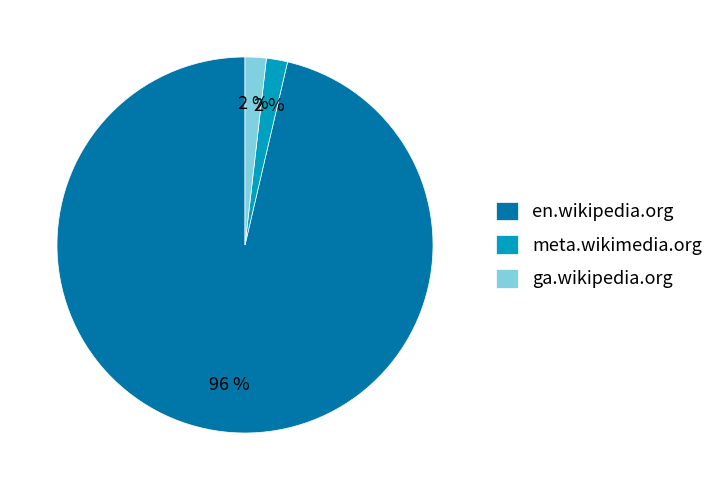

What percentage is the meta.wikimedia.org slice, to the nearest percent?

2%